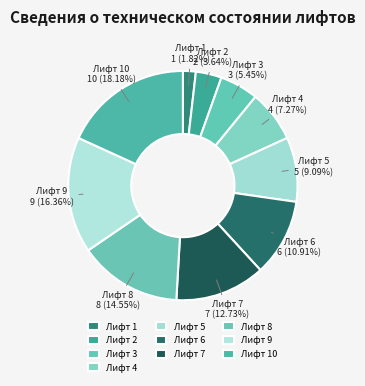

What portion of the pie excludes Лифт 6?

89.1%